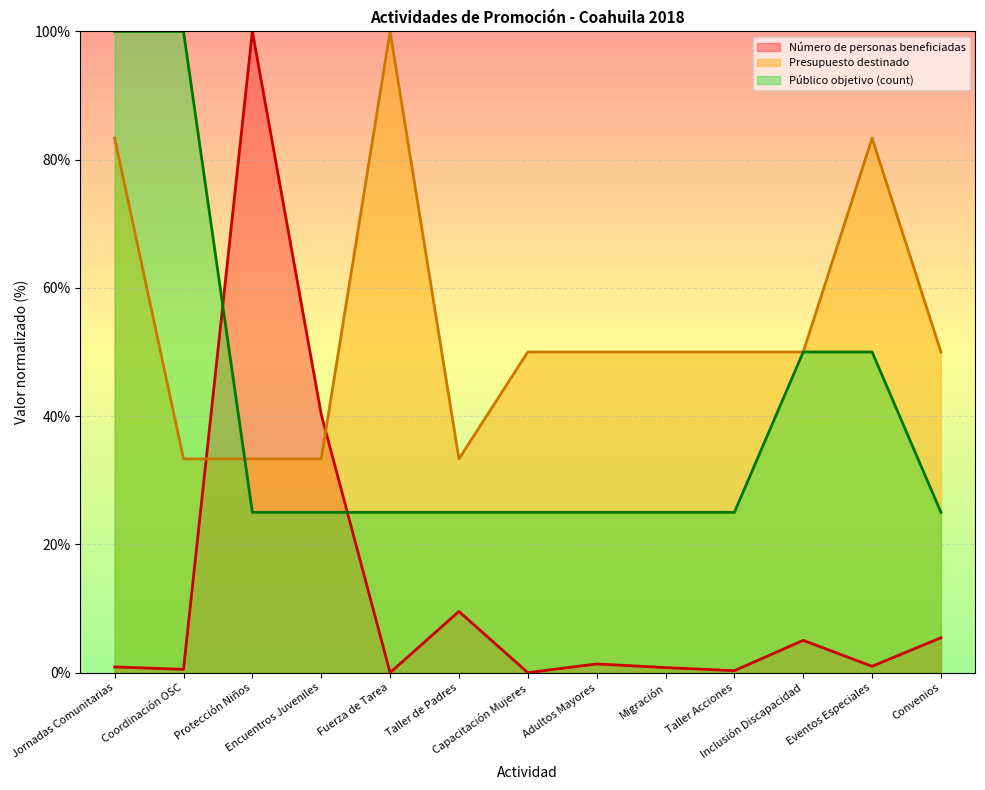

How many data points does each series have?

13